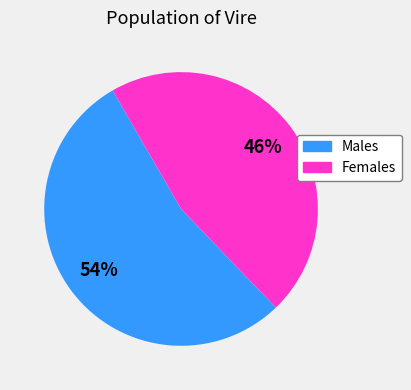

To the nearest percent, what is the average slice percentage?

50%